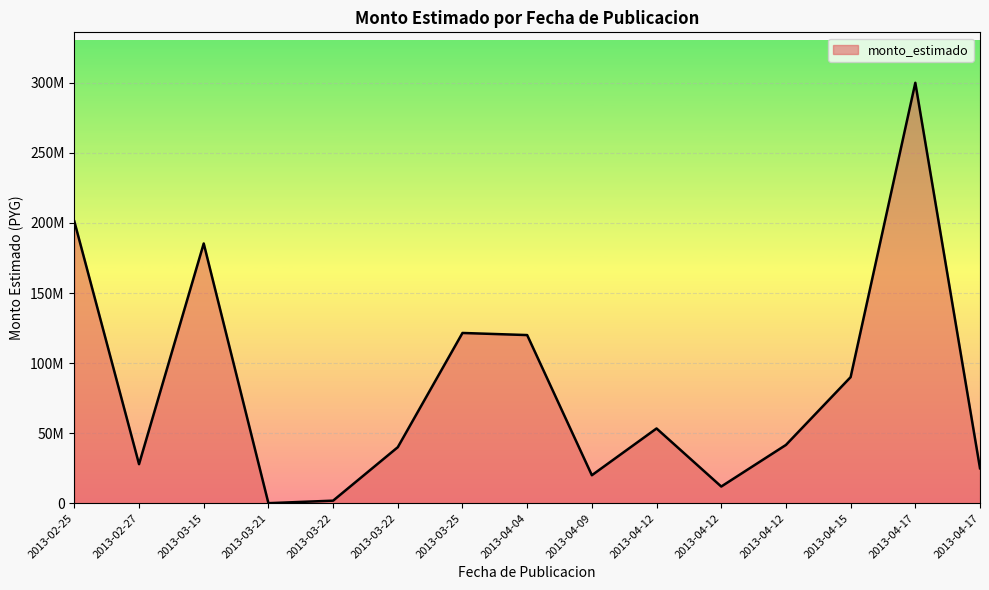

At which label is the value closest to 150028500?

2013-03-25